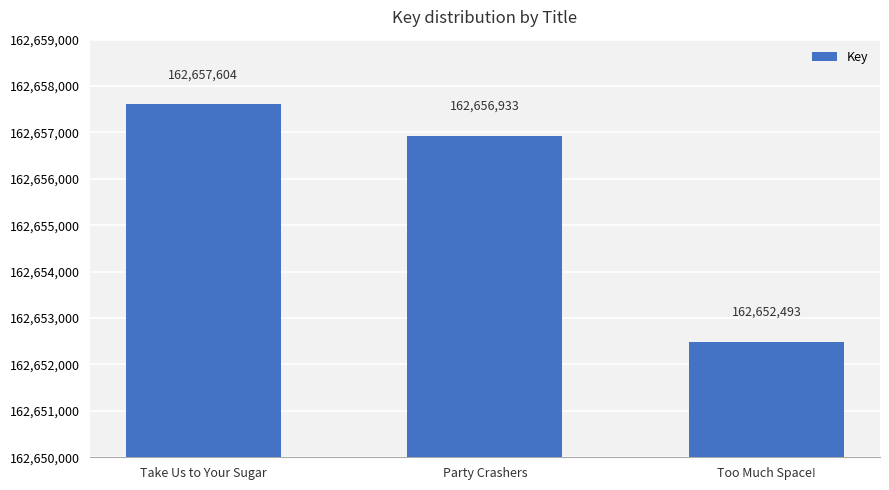

True or false: the data shows 52270265 at Take Us to Your Sugar.

False